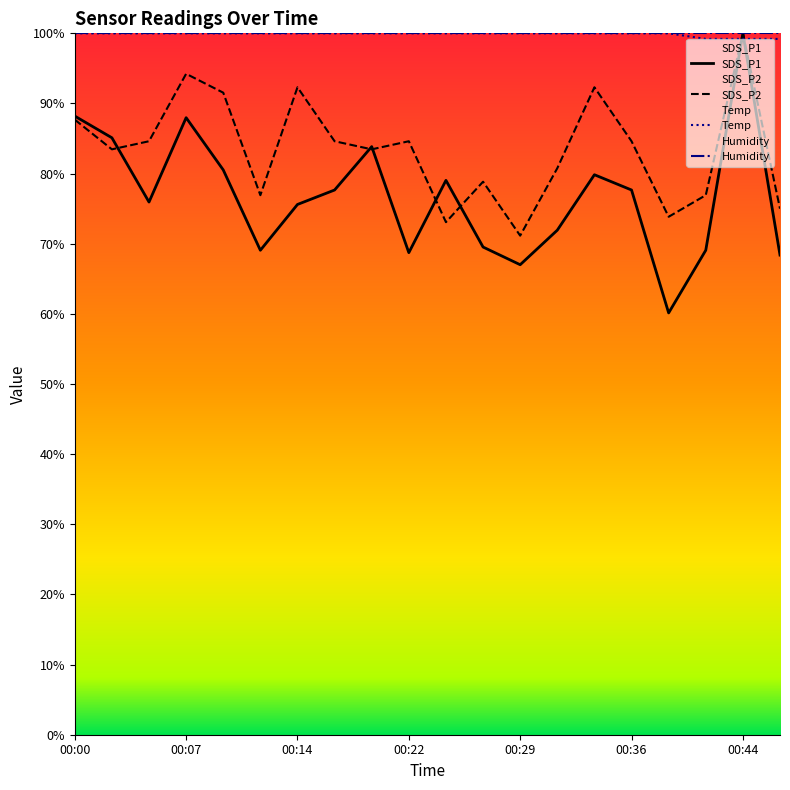

Is it true that SDS_P1 equals 124.2 at 14?

False